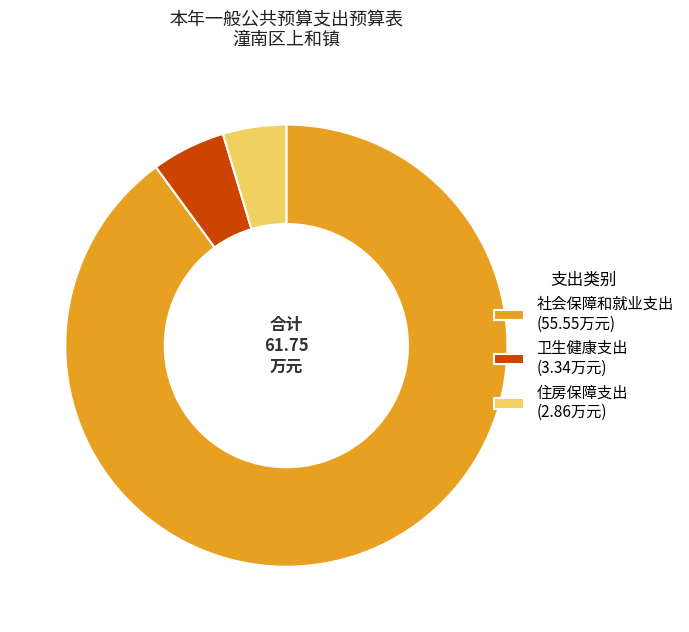

Which has a higher value, 卫生健康支出 or 住房保障支出?

卫生健康支出